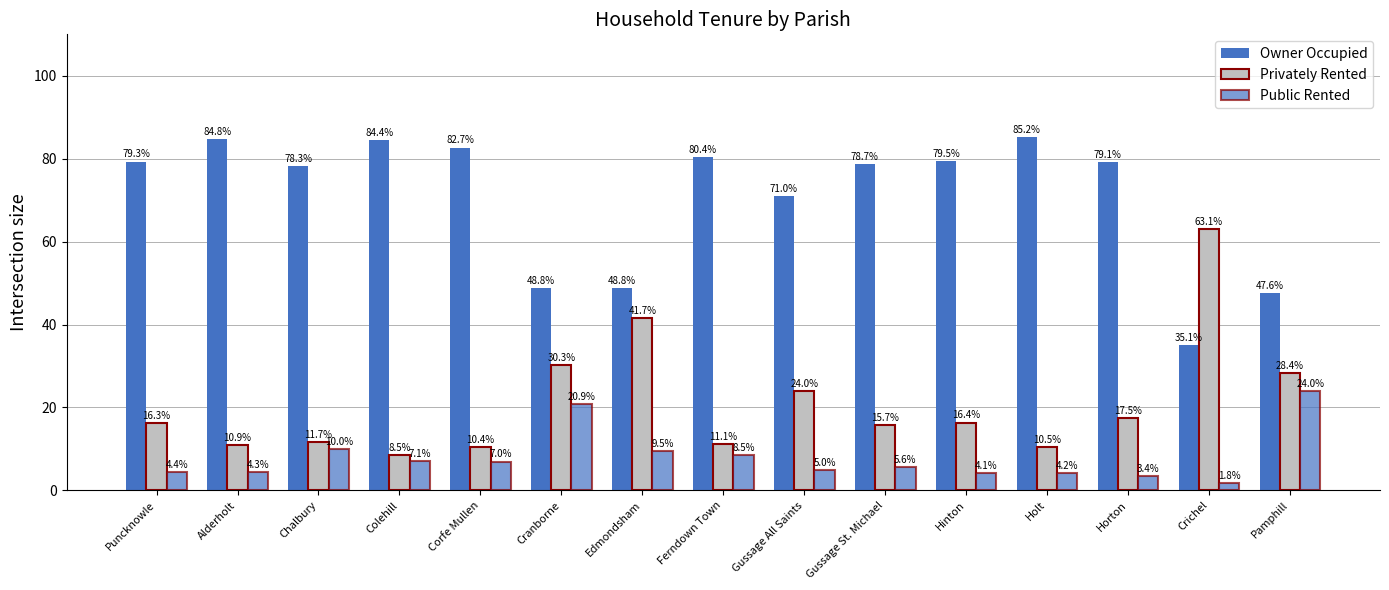

Rank the series by their average value, from highest to lowest.

Owner Occupied, Privately Rented, Public Rented